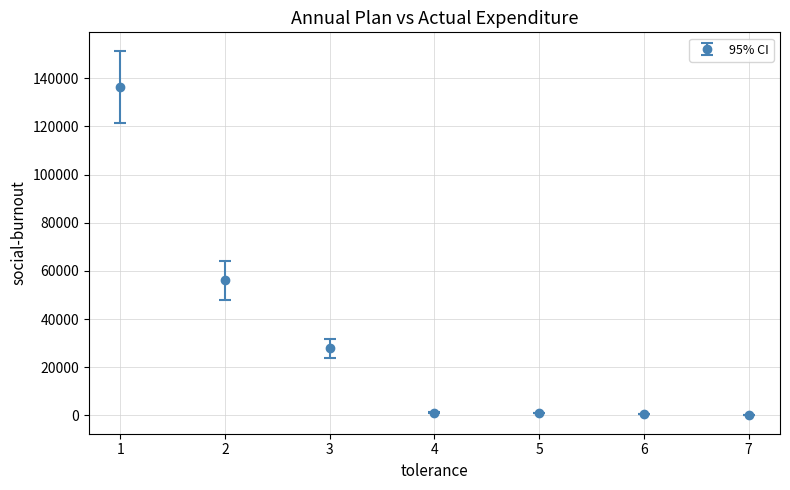

The value at 7 is 0.0. True or false?

True